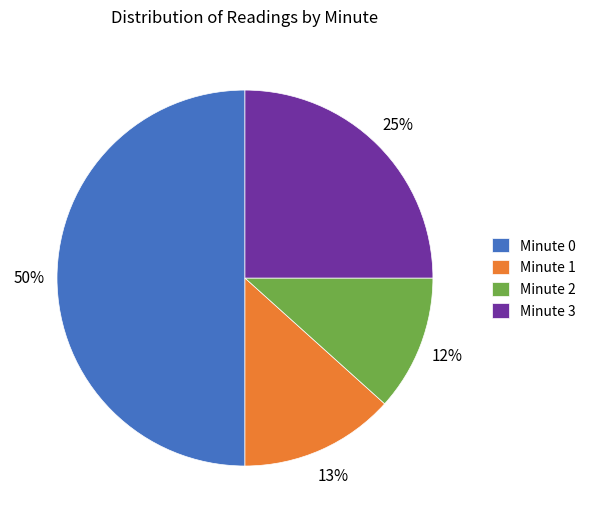

To the nearest percent, what is the difference between the Minute 1 and Minute 3 slice percentages?

12%